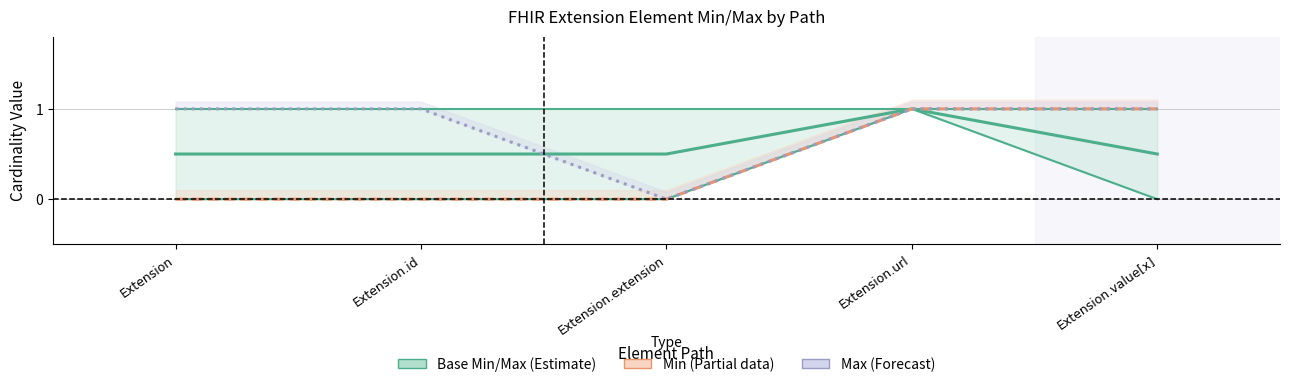

Reading right to left, transcribe all the data shown in this chart.

Base Min/Max (Estimate): Extension.value[x]=0.5	Extension.url=1.0	Extension.extension=0.5	Extension.id=0.5	Extension=0.5
Min (Partial): Extension.value[x]=1.0	Extension.url=1.0	Extension.extension=0.0	Extension.id=0.0	Extension=0.0
Max (Forecast): Extension.value[x]=1.0	Extension.url=1.0	Extension.extension=0.0	Extension.id=1.0	Extension=1.0